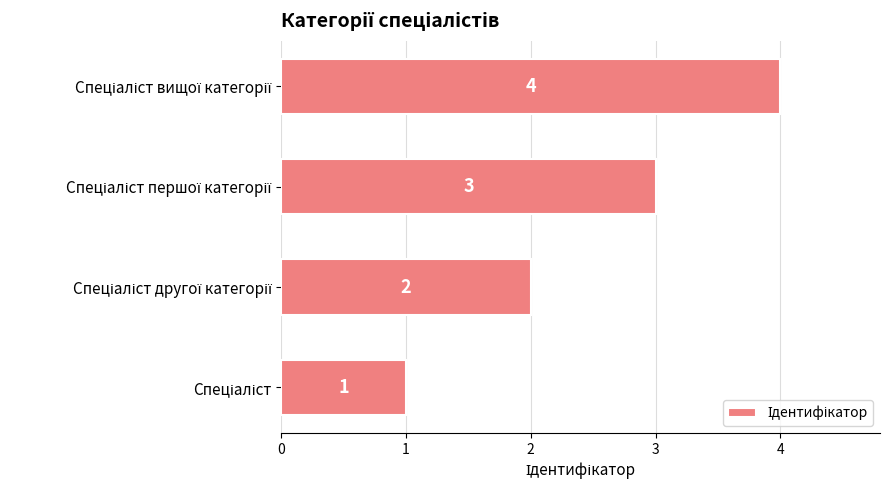

What is the greatest value displayed?

4